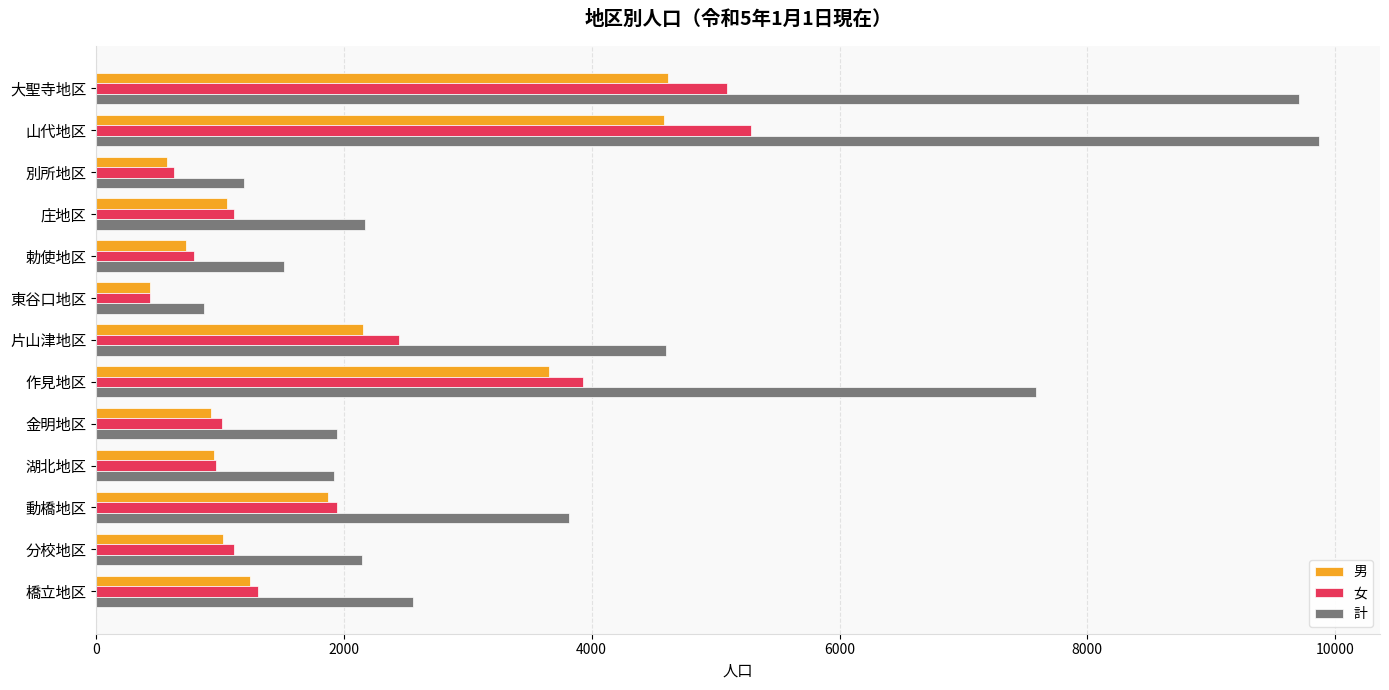

Which category has the lowest value in the 男 series?

東谷口地区